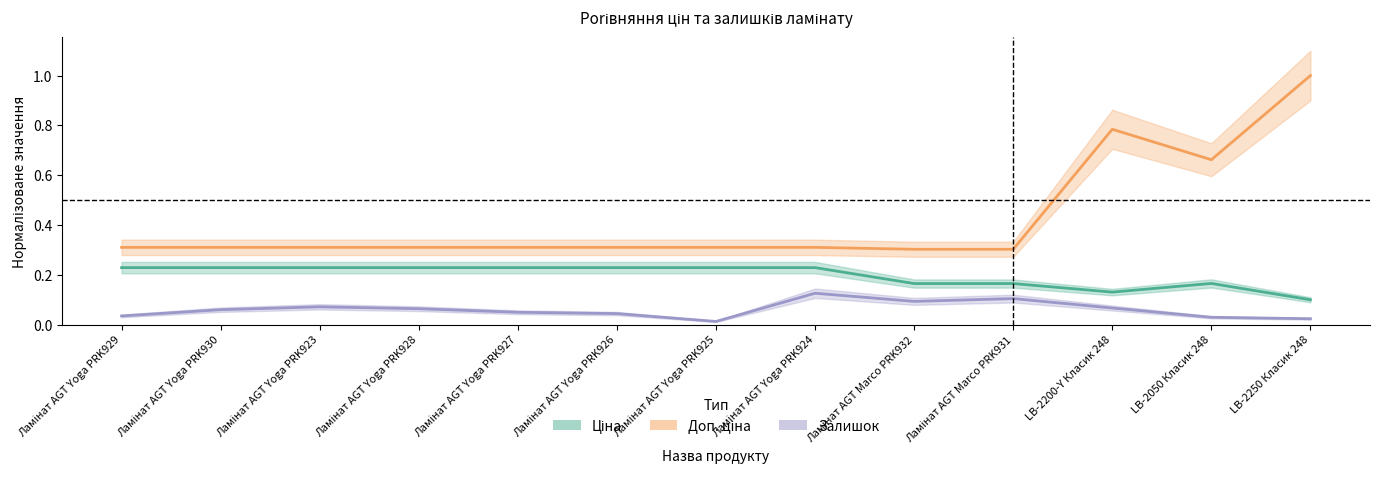

Count the Доп. ціна values in the range 0 to 1.

13